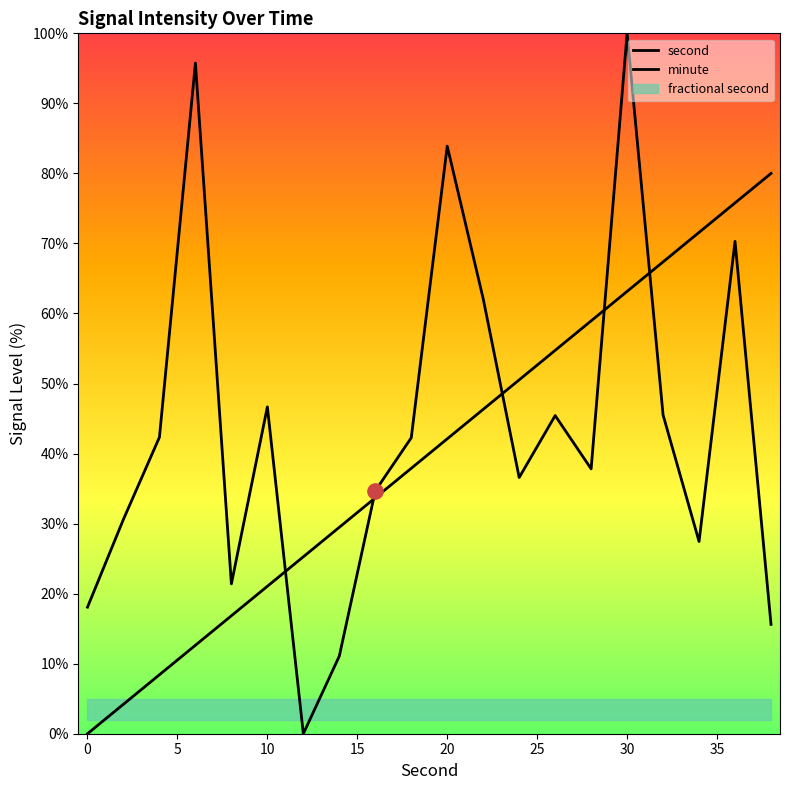

Which series reaches the minimum Y coordinate?

second